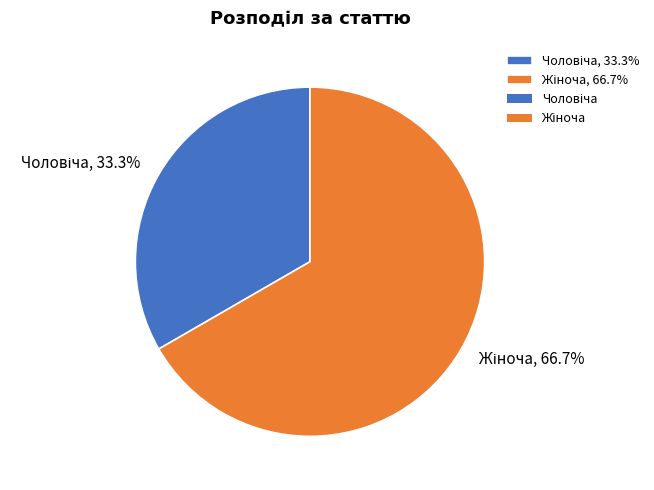

Is there any slice that represents more than half of the pie?

Yes